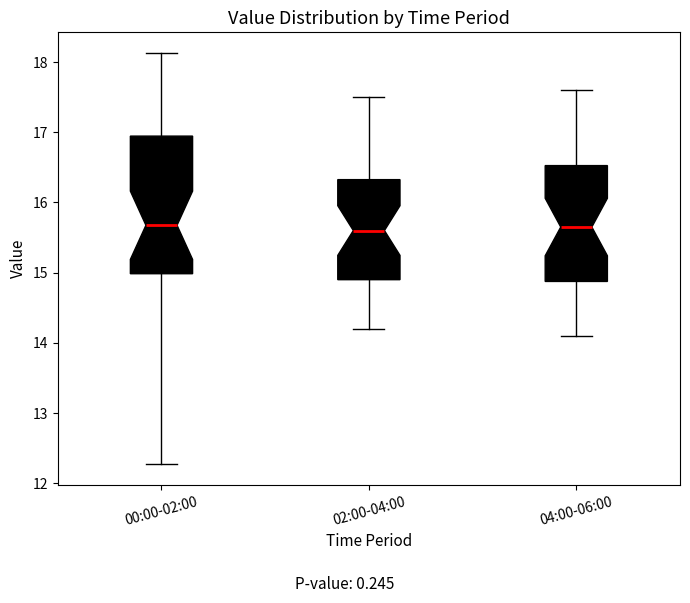

Reading left to right, read every box against the y-axis: the position of its median line, the range the box covers, and the ends of its whiskers. The values are not printed on the chart, so give them approximately, as read against the axis.

00:00-02:00: median 15.7, box 15.0 to 16.9, whiskers 12.3 to 18.1
02:00-04:00: median 15.6, box 14.9 to 16.3, whiskers 14.2 to 17.5
04:00-06:00: median 15.7, box 14.9 to 16.5, whiskers 14.1 to 17.6